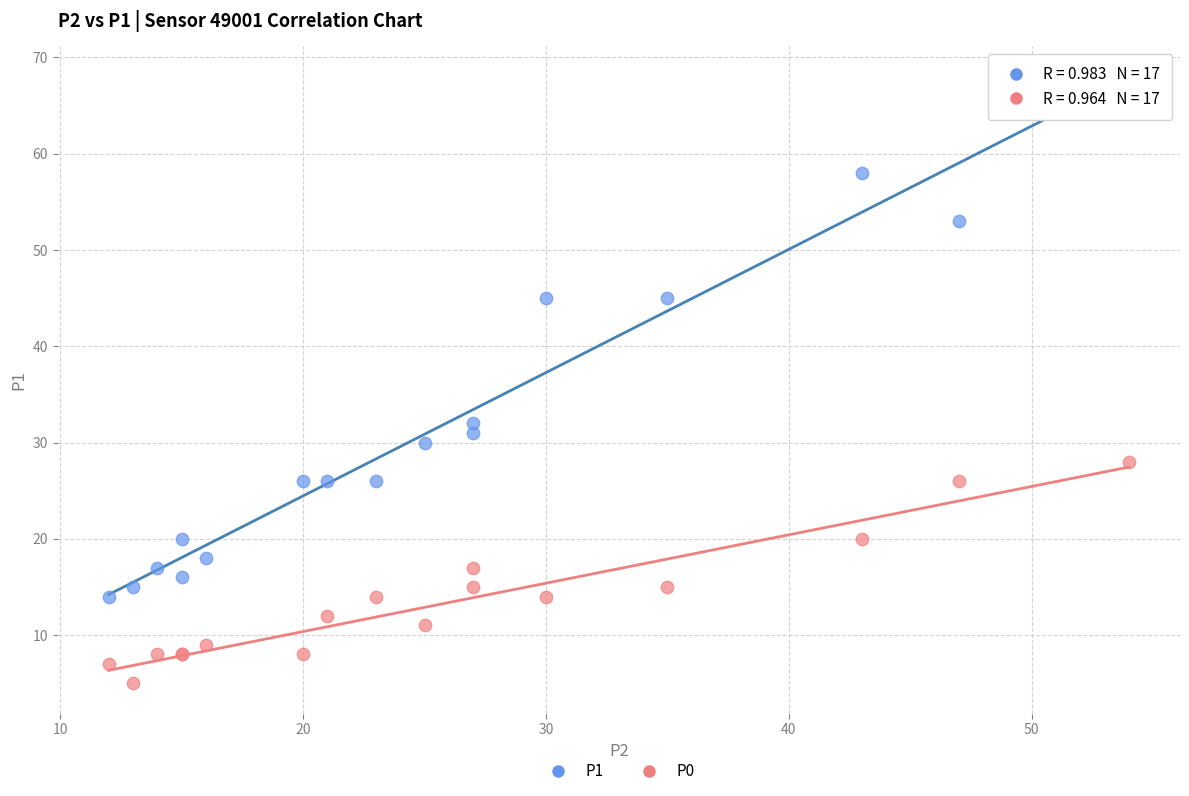

Which series reaches the minimum Y coordinate?

P0